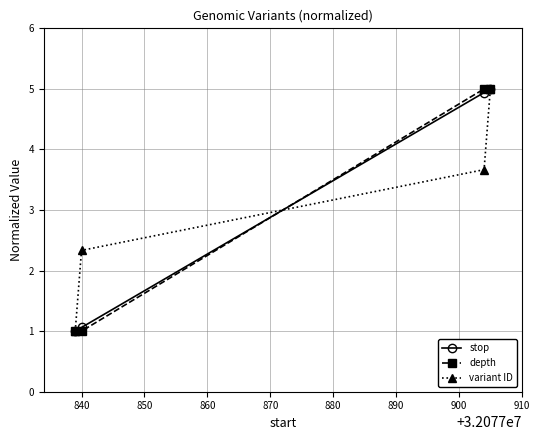

What is the minimum value for depth?

1.0